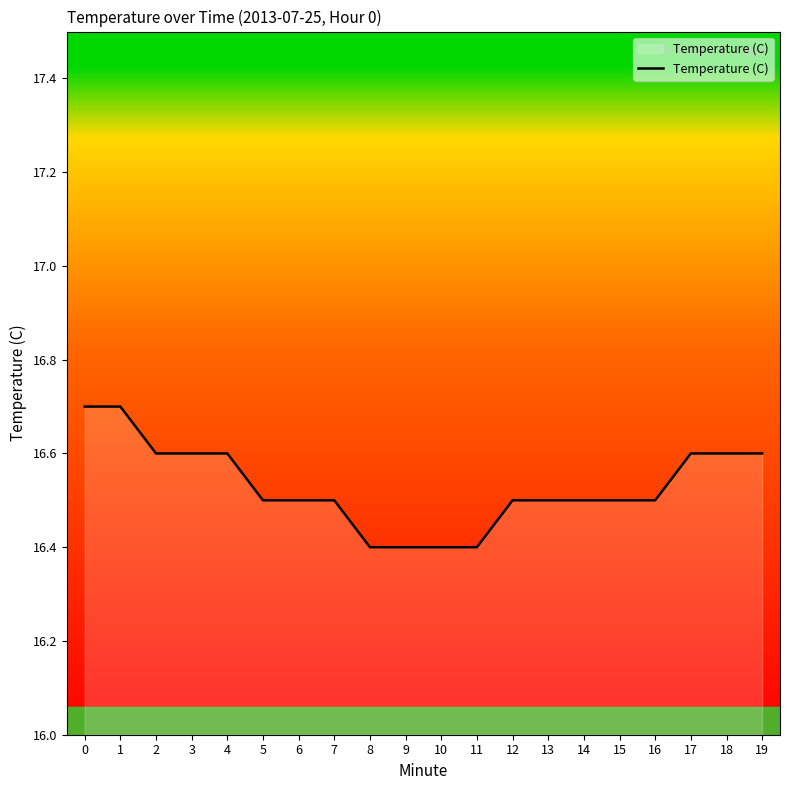

What is the difference between the maximum and minimum values?

0.3